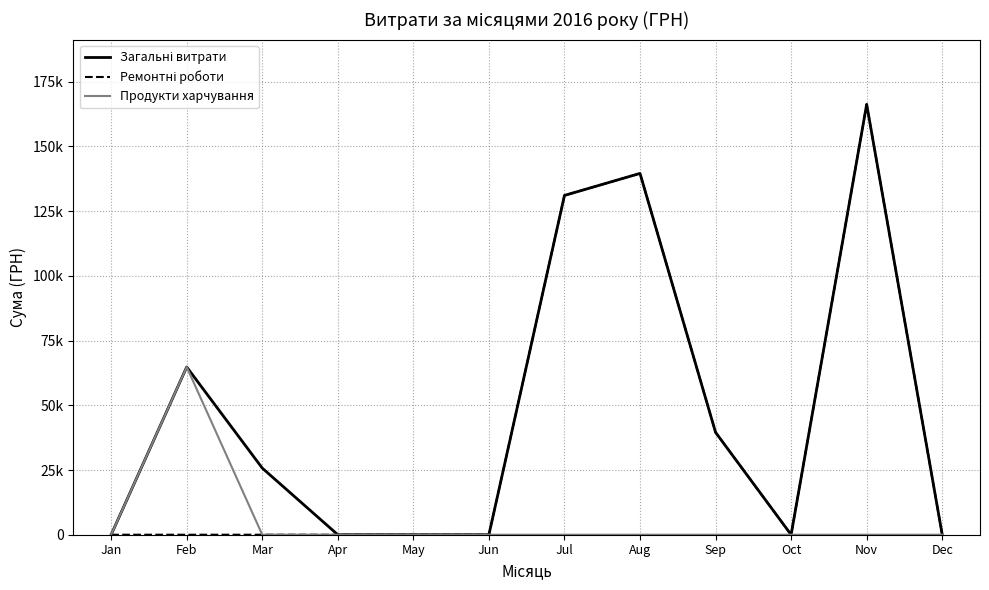

List the series in order of their overall mean, lowest first.

Продукти харчування, Ремонтні роботи, Загальні витрати